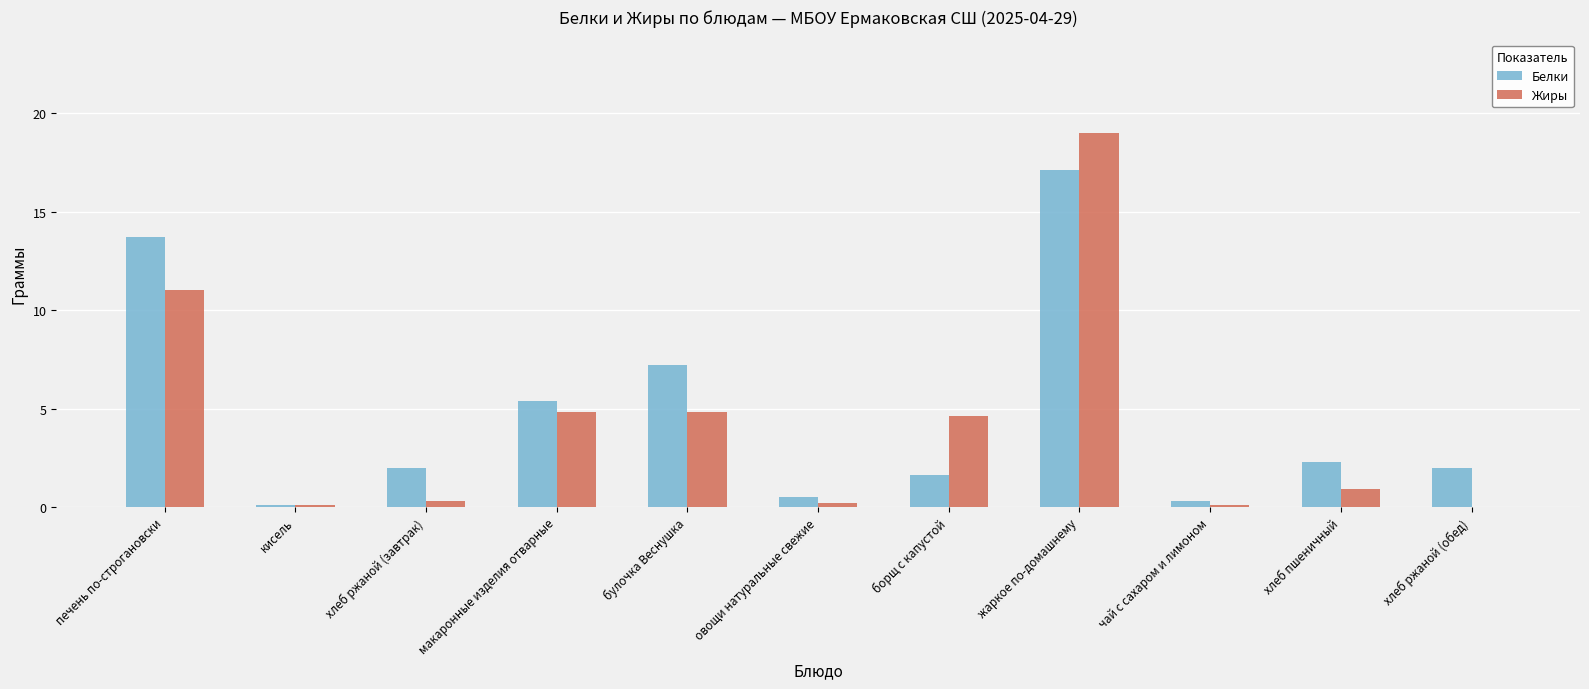

Which series has the widest spread of values?

Жиры